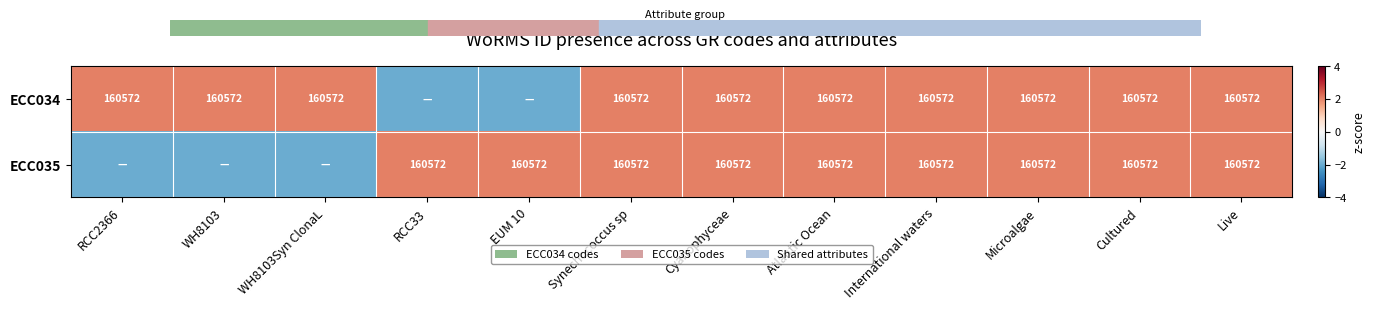

Which category has the highest value across all series?

RCC2366